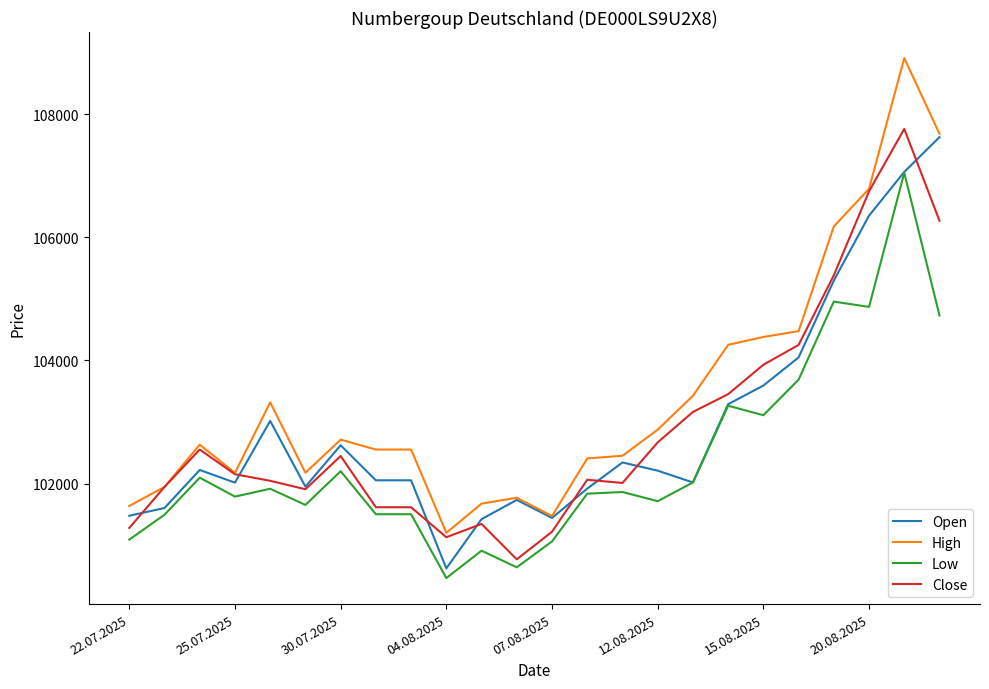

What are all the series names shown in the legend?

Open, High, Low, Close